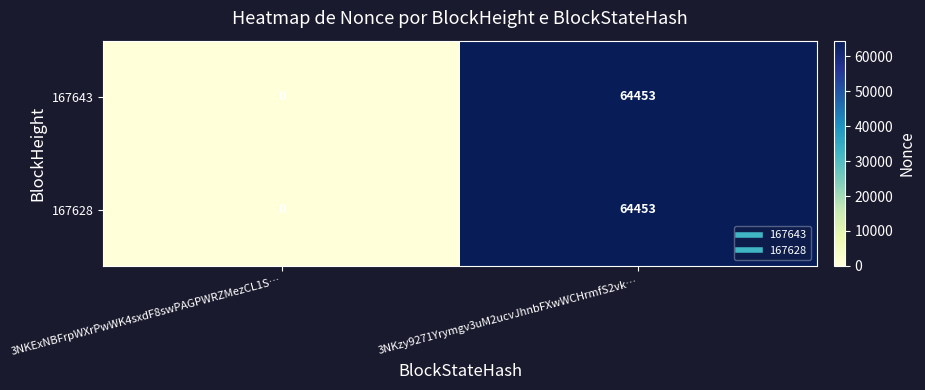

Reading right to left, list all the values displayed in this chart.

167643: 3NKzy9271Yrymgv3uM2ucvJhnbFXwWCHrmfS2vk…=64453	3NKExNBFrpWXrPwWK4sxdF8swPAGPWRZMezCL1S…=0
167628: 3NKzy9271Yrymgv3uM2ucvJhnbFXwWCHrmfS2vk…=64453	3NKExNBFrpWXrPwWK4sxdF8swPAGPWRZMezCL1S…=0